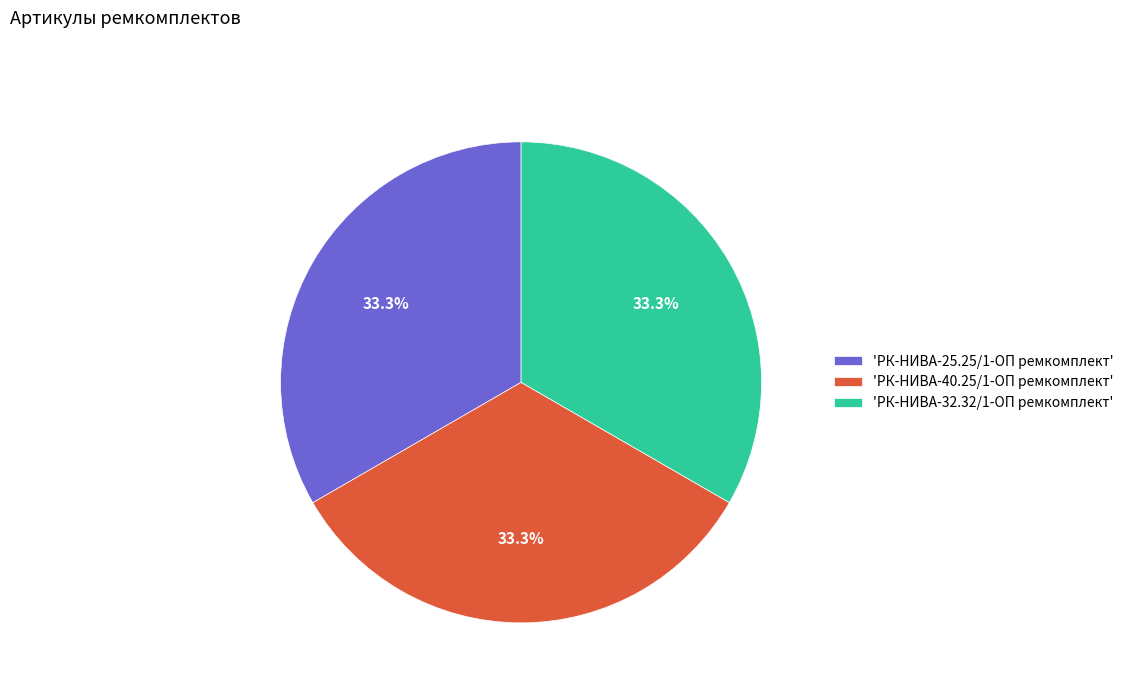

What is the ratio of the value at 'РК-НИВА-40.25/1-ОП ремкомплект' to the value at 'РК-НИВА-25.25/1-ОП ремкомплект'?

1.0